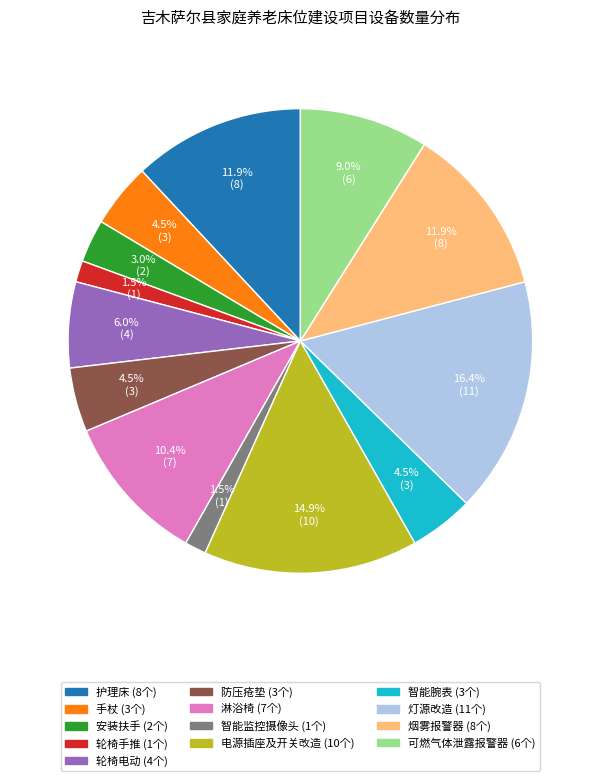

Which slice is the largest?

灯源改造